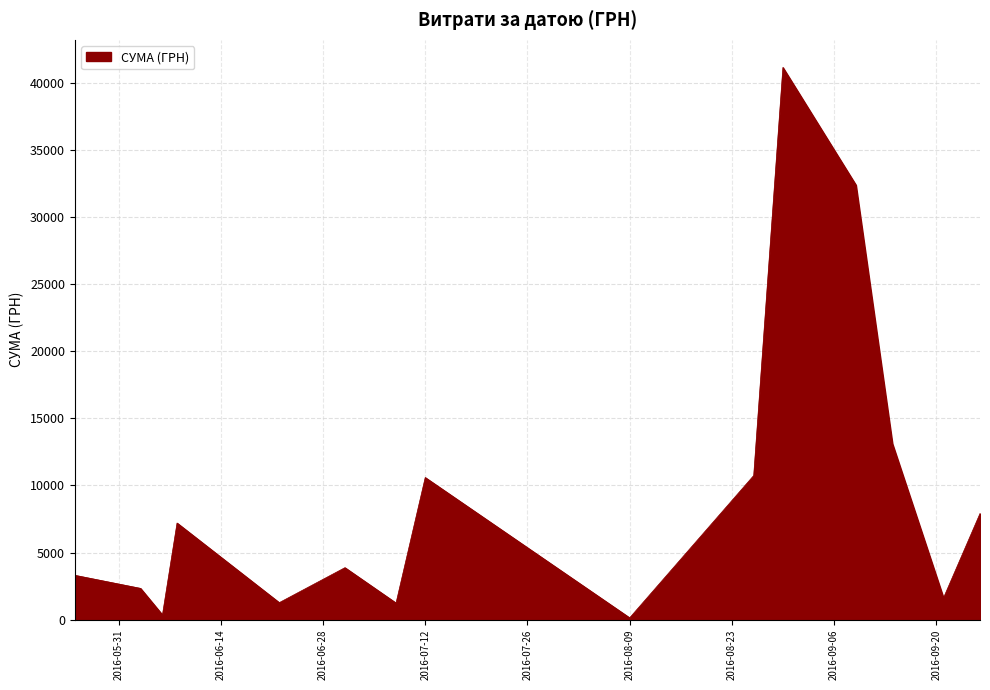

What is the greatest value displayed?

41121.0